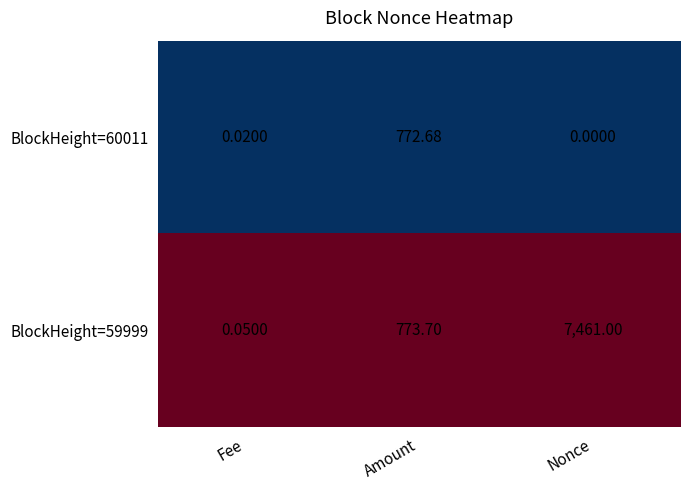

At which label does BlockHeight=60011 reach its peak?

Amount